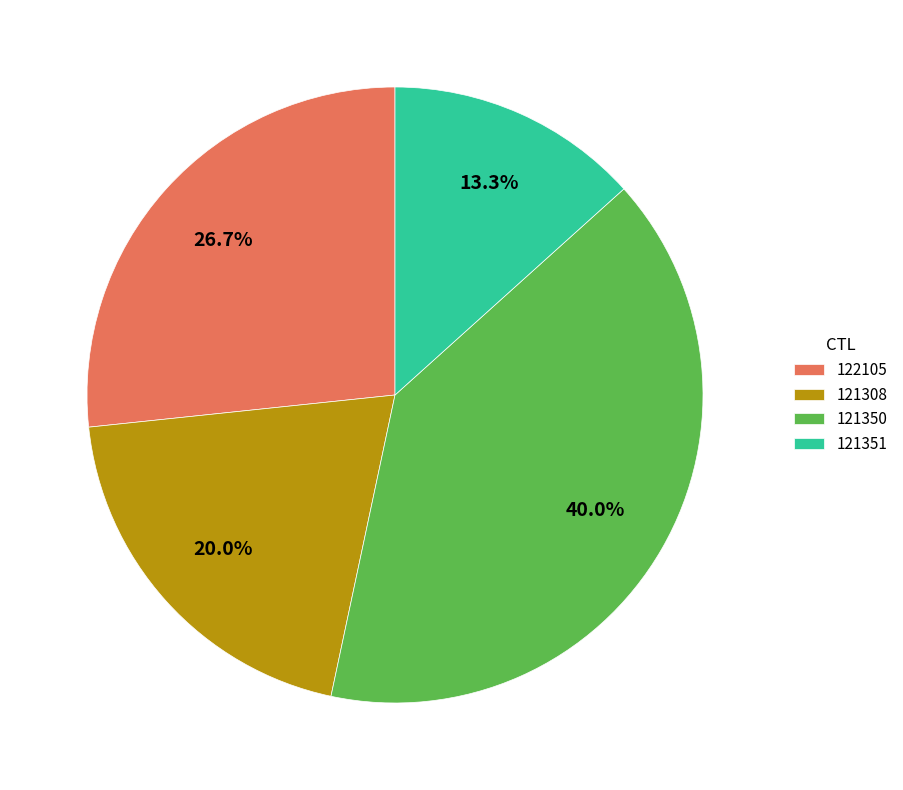

Approximately how many times larger is the value at 121351 compared to 122105?

0.5